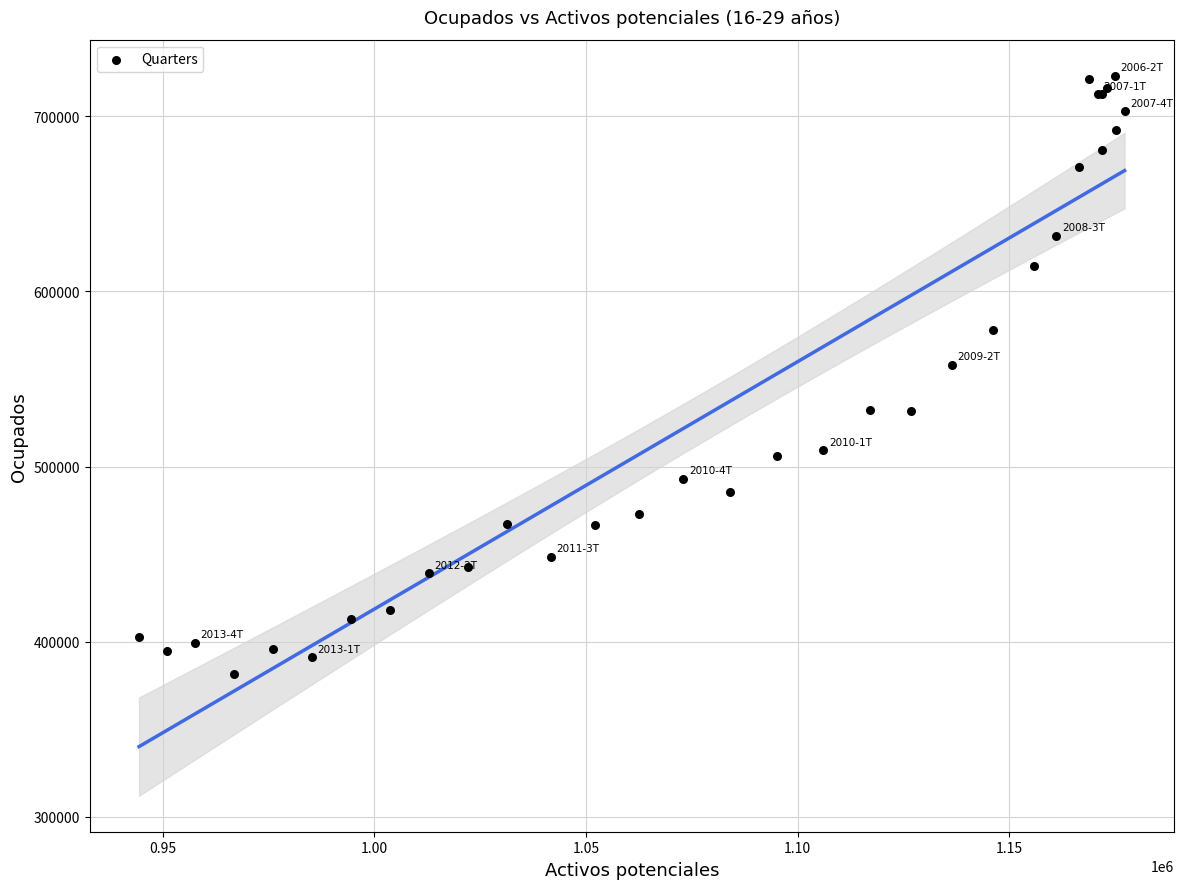

What Y value in the scatter plot is closest to 552316?

558178